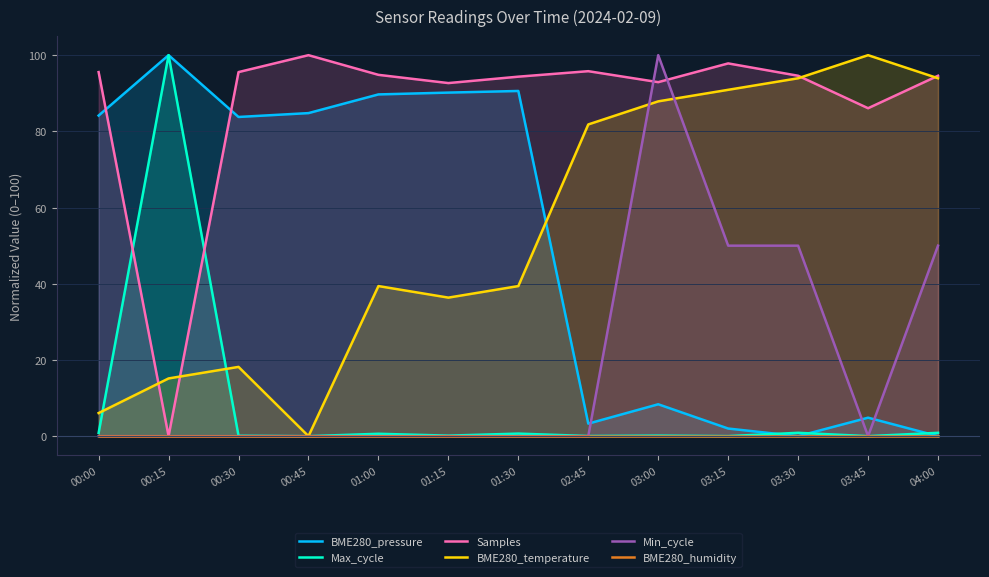

The value of Min_cycle at 00:15 is 0.0. True or false?

True